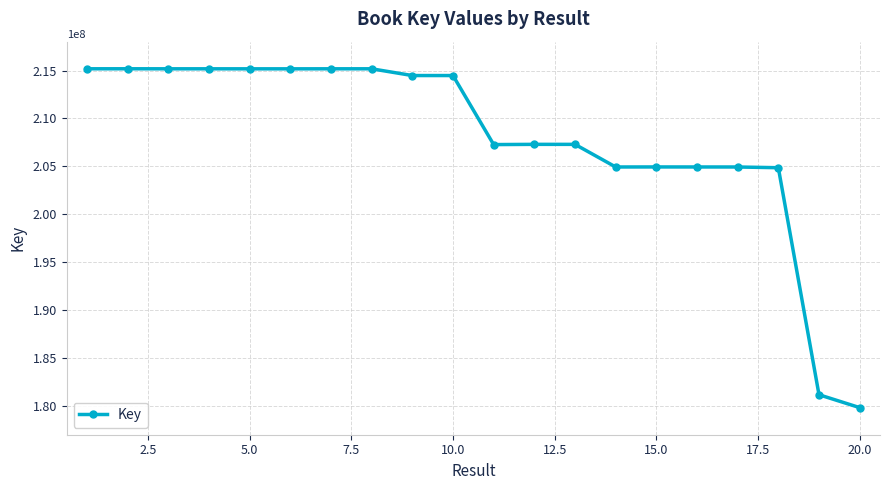

What is the smallest value displayed?

179784191